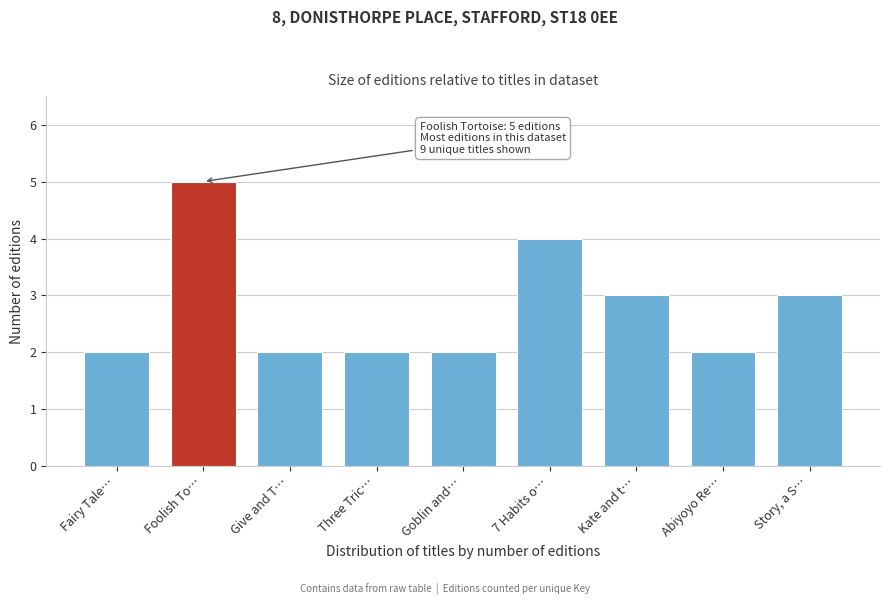

Reading left to right, what are all the values shown in this chart?

Fairy Tale…=2	Foolish To…=5	Give and T…=2	Three Tric…=2	Goblin and…=2	7 Habits o…=4	Kate and t…=3	Abiyoyo Re…=2	Story, a S…=3